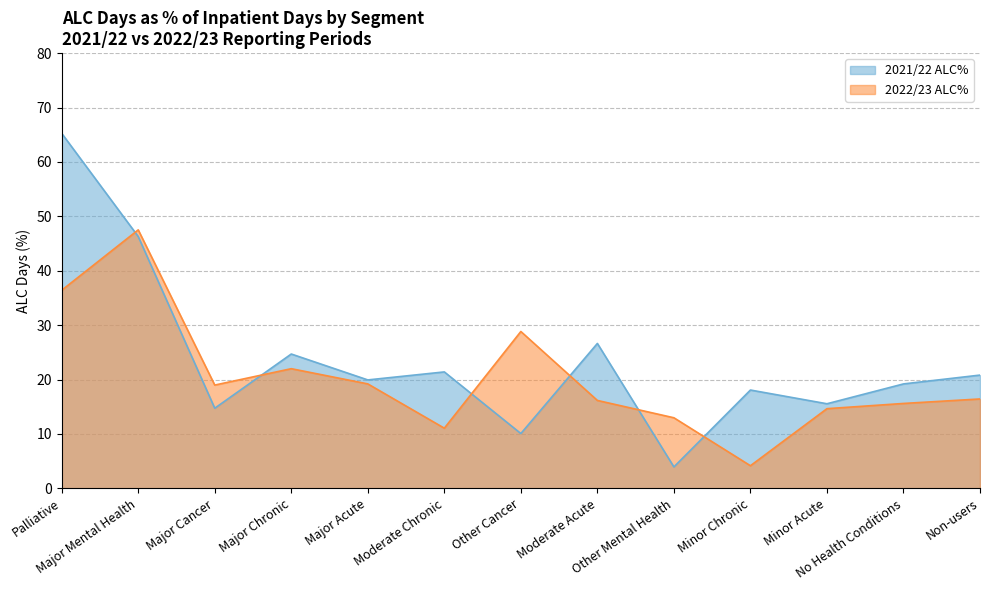

Rank the series by their average value, from lowest to highest.

2022/23 ALC%, 2021/22 ALC%